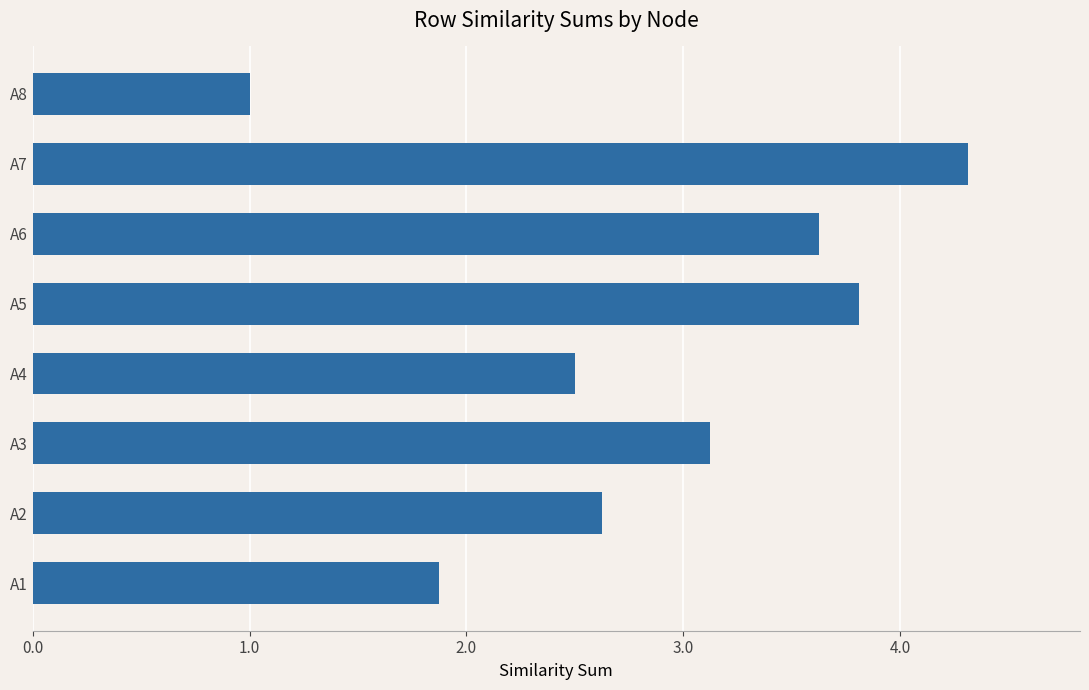

Reading bottom to top, transcribe all the data shown in this chart.

1.9	2.6	3.1	2.5	3.8	3.6	4.3	1.0